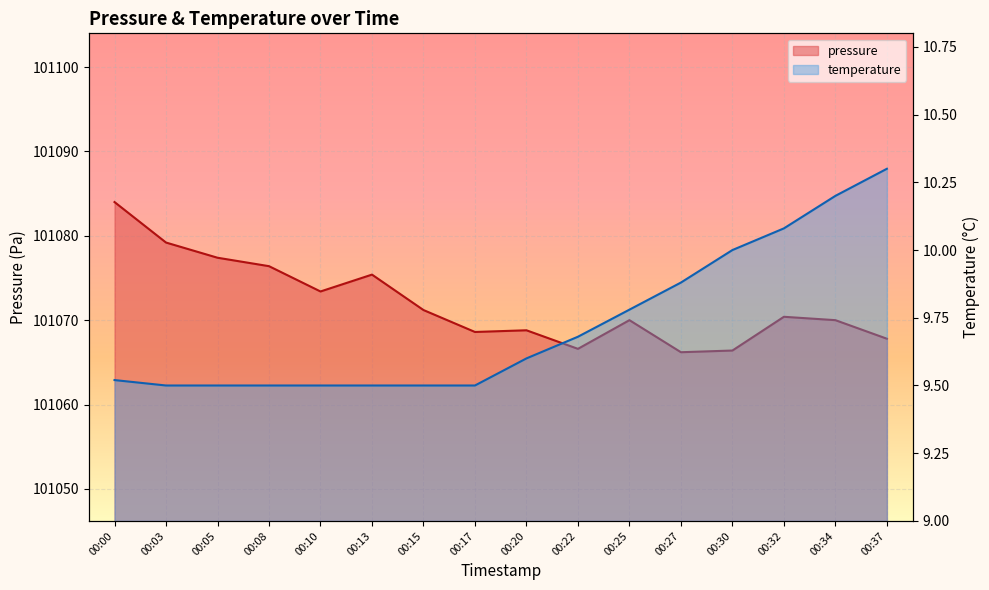

What is the sum of all pressure values?

1617151.8